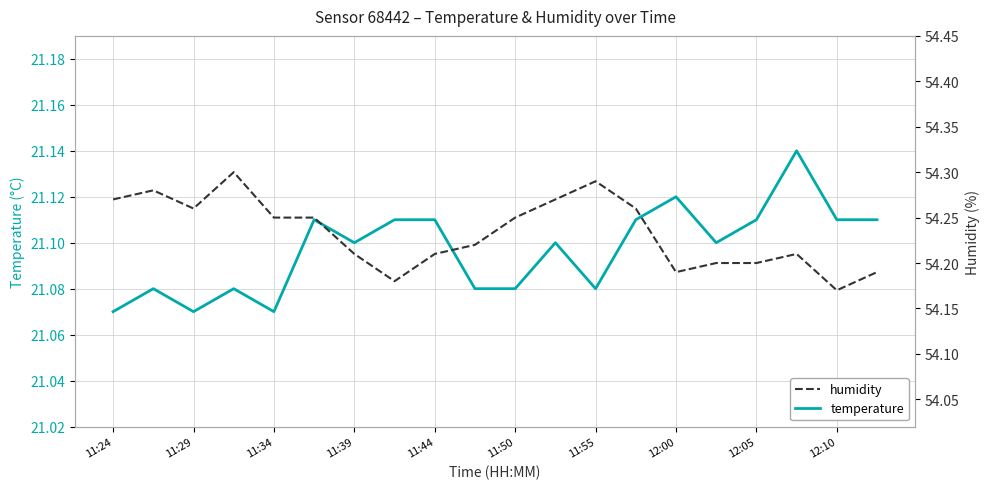

True or false: temperature and humidity intersect in this chart.

False